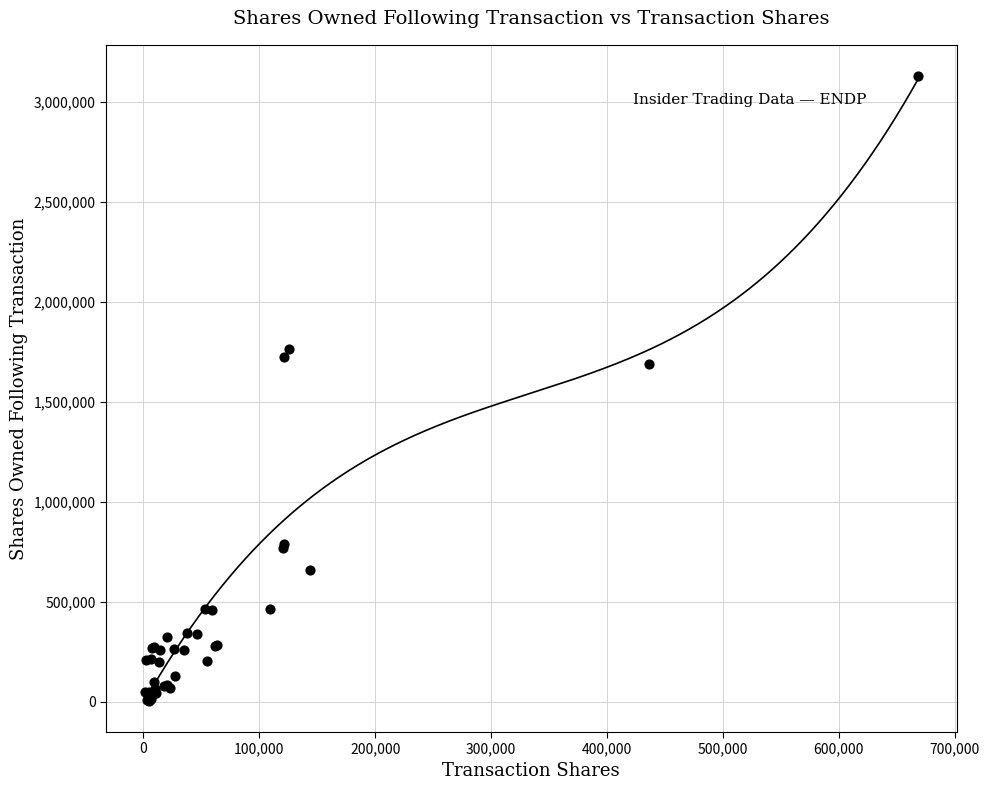

What Y value in the scatter plot is closest to 1567921?

1690014